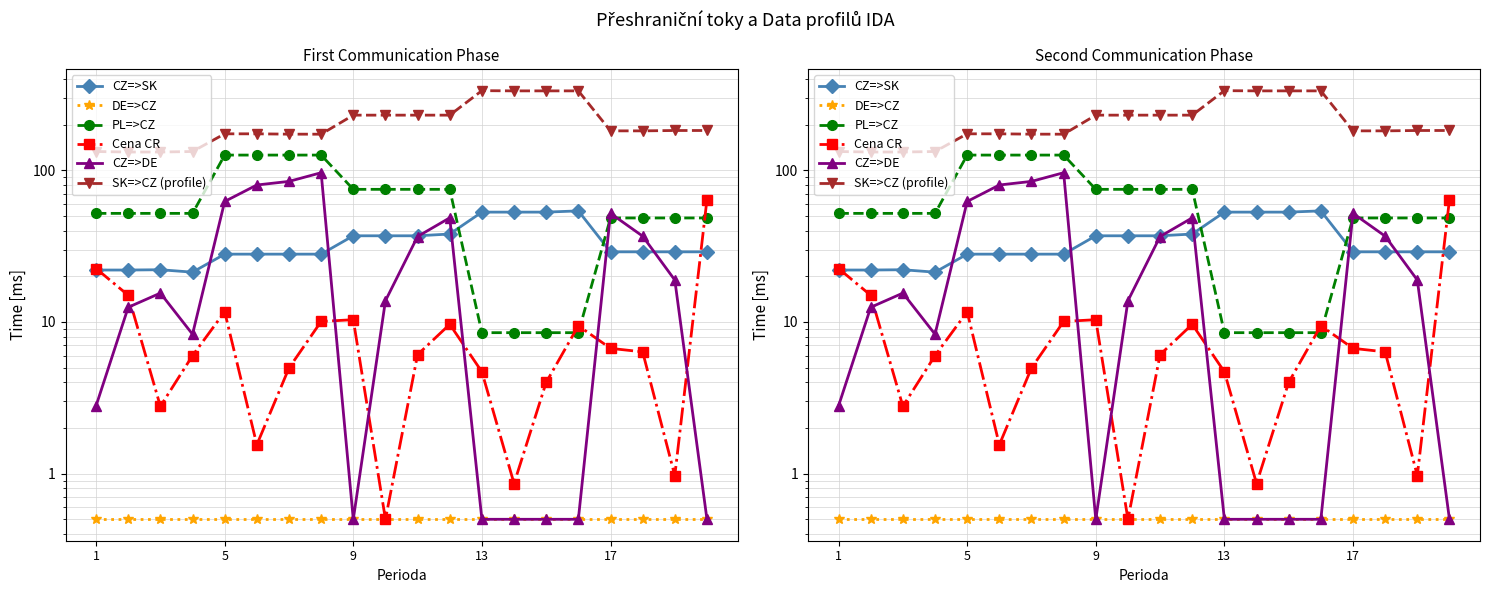

What is the approximate value of CZ=>SK at 11?

38.0